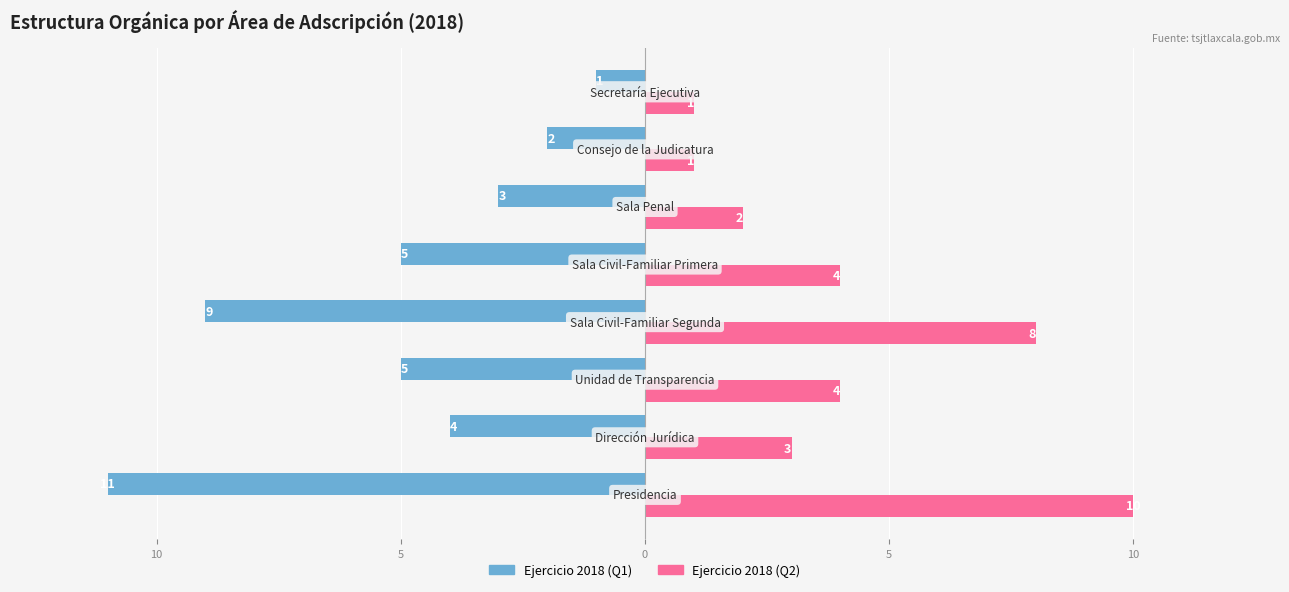

What are all the series names shown in the legend?

Ejercicio 2018 (Q1), Ejercicio 2018 (Q2)